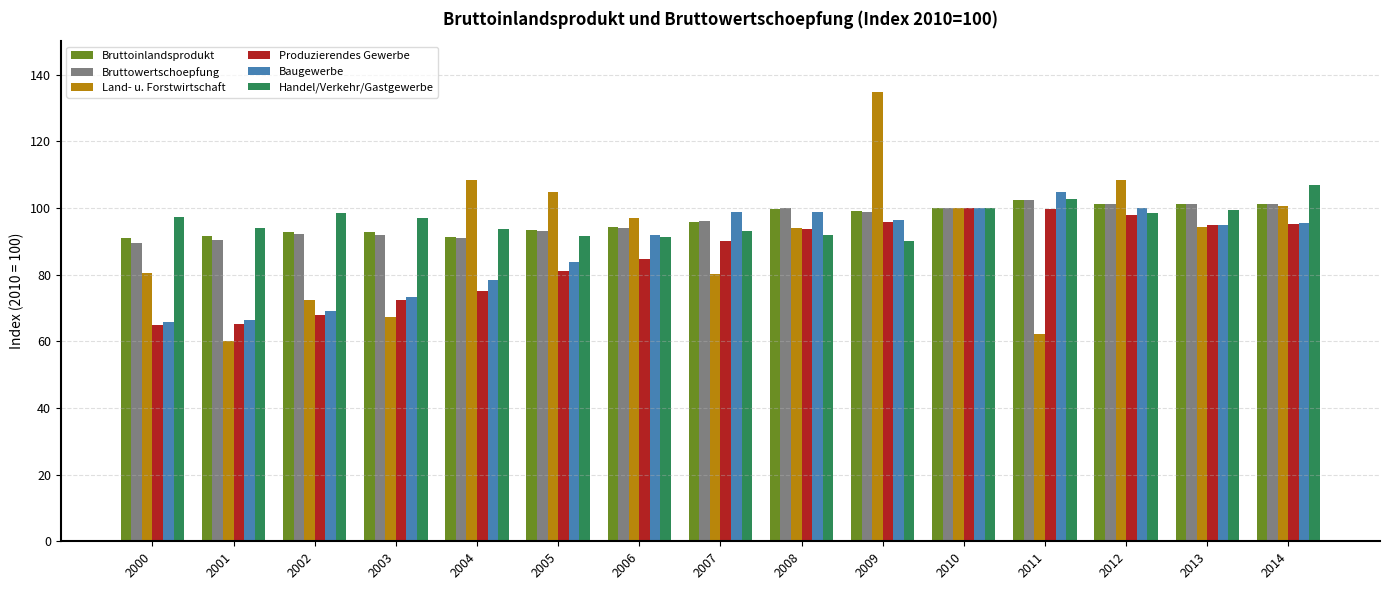

Which series has the widest spread of values?

Land- u. Forstwirtschaft